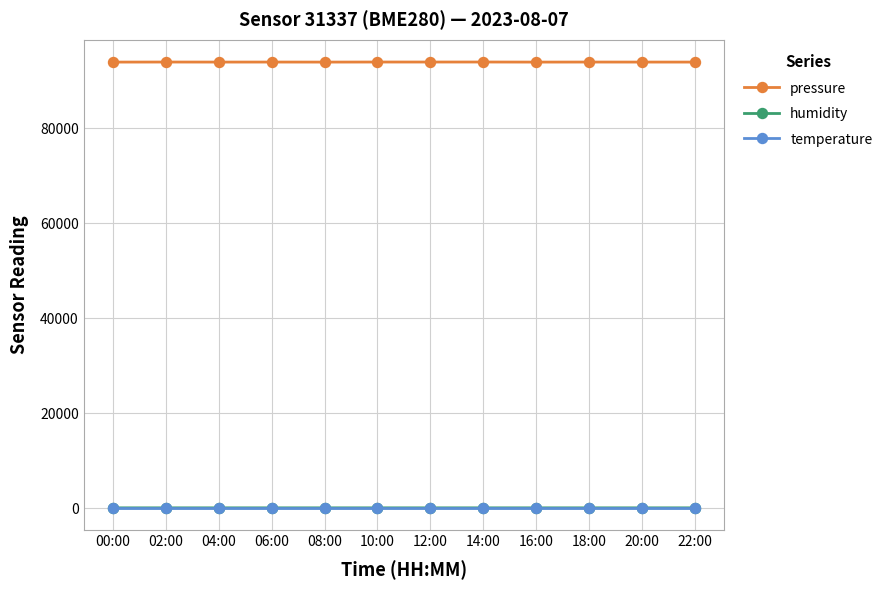

The pressure series shows 93959.1 at 20:00. True or false?

True